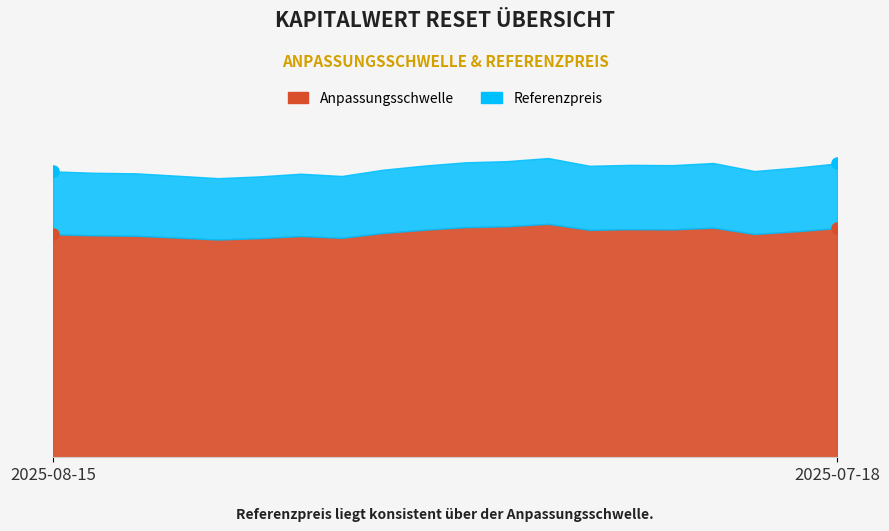

Rank the series at 2025-08-11 from highest to lowest value.

Referenzpreis, Anpassungsschwelle